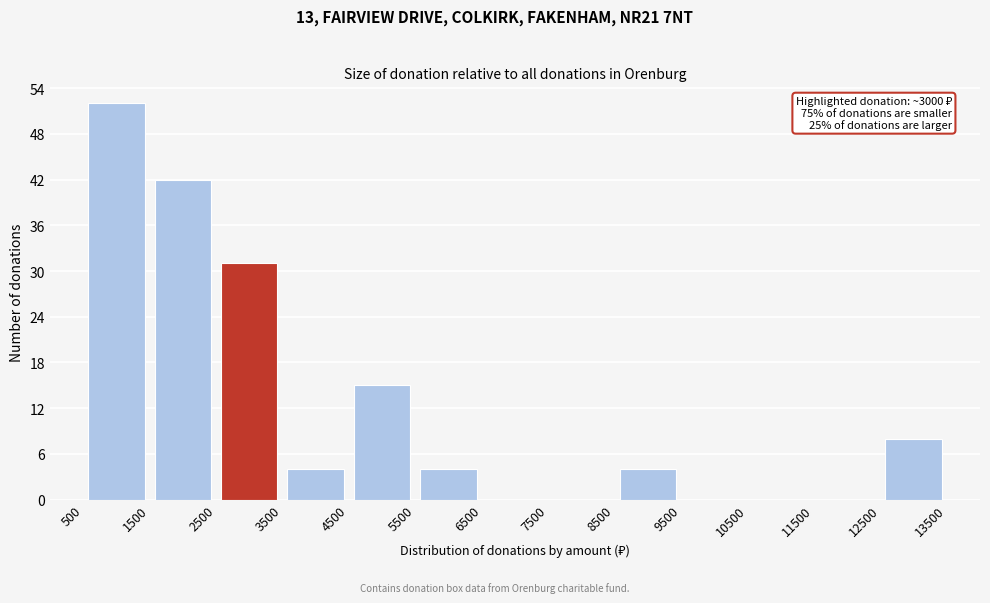

Which range on the x-axis has the tallest bar?

500 to 1500